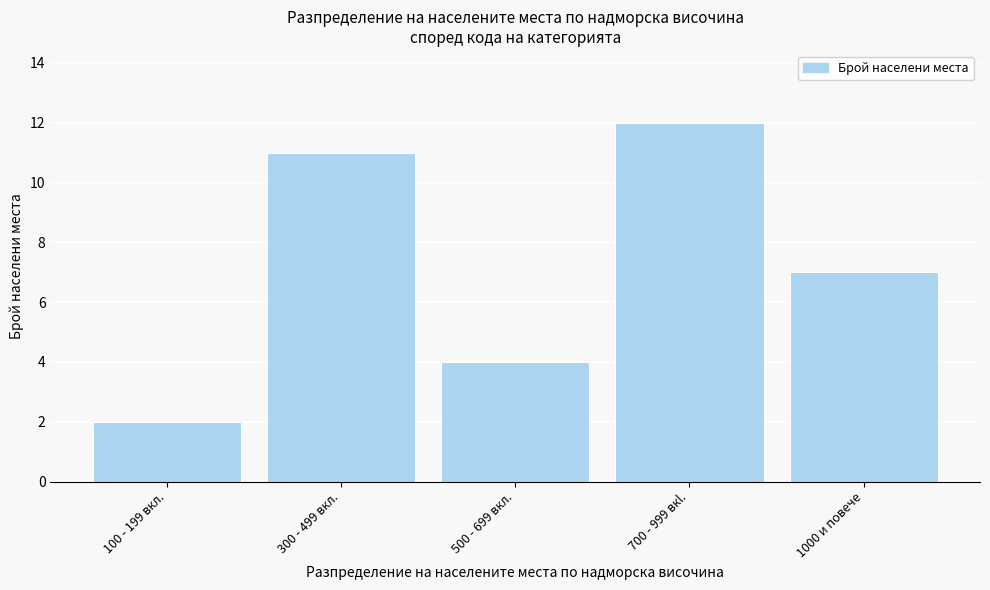

Reading left to right, what are all the values shown in this chart?

2	11	4	12	7